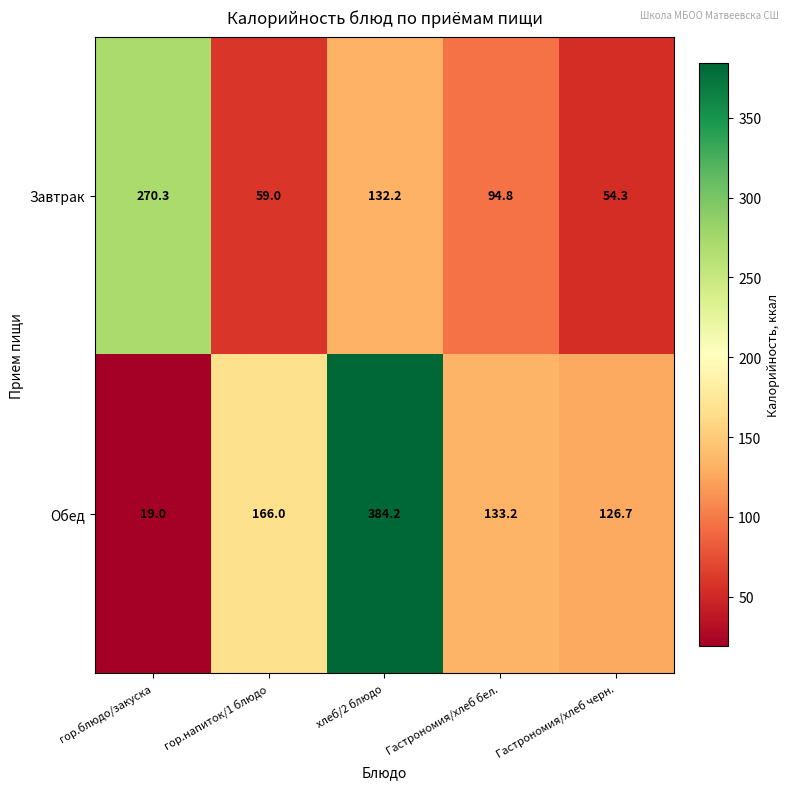

Reading right to left, extract all data points from this chart.

Завтрак: Гастрономия/хлеб черн.=54.3	Гастрономия/хлеб бел.=94.8	хлеб/2 блюдо=132.2	гор.напиток/1 блюдо=59.0	гор.блюдо/закуска=270.3
Обед: Гастрономия/хлеб черн.=126.7	Гастрономия/хлеб бел.=133.2	хлеб/2 блюдо=384.2	гор.напиток/1 блюдо=166.0	гор.блюдо/закуска=19.0